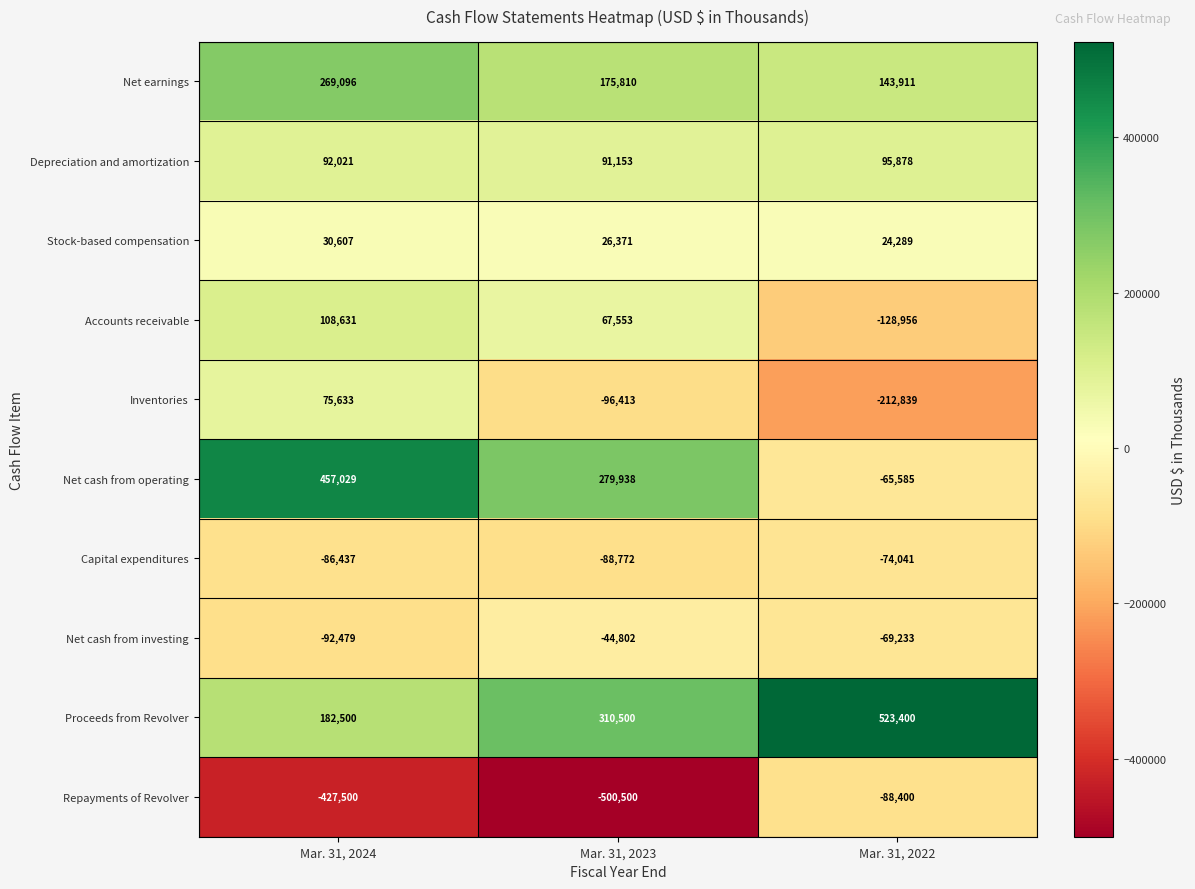

True or false: Net cash from operating has a value of 457029 at Mar. 31, 2024.

True